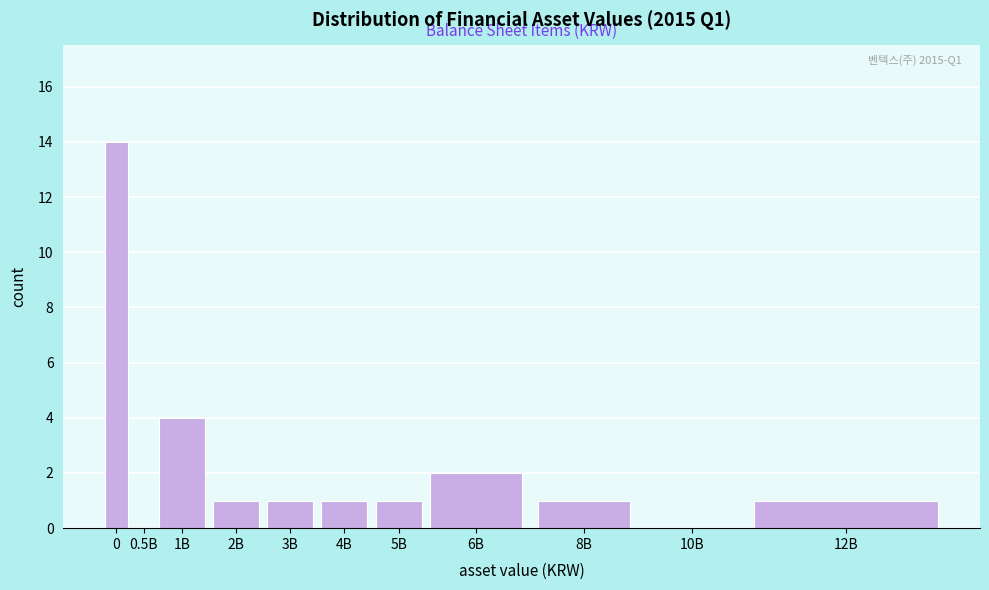

Reading left to right, what are all the values shown in this chart?

0=14	0.5B=0	1B=4	2B=1	3B=1	4B=1	5B=1	6B=2	8B=1	10B=0	12B=1